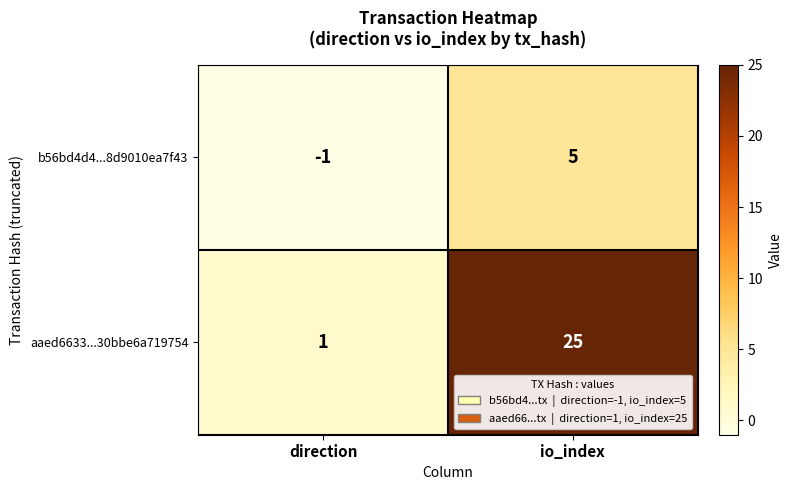

Is the value of aaed6633...30bbe6a719754 at direction greater than the value of b56bd4d4...8d9010ea7f43 at io_index?

No